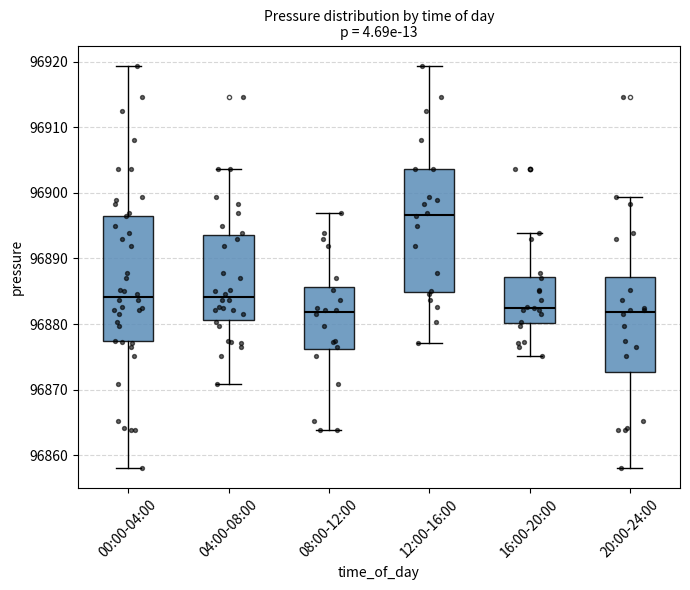

Where does the upper whisker of the box for 16:00-20:00 end on the y-axis? The values are not printed on the chart, so give them approximately, as read against the axis.

96894